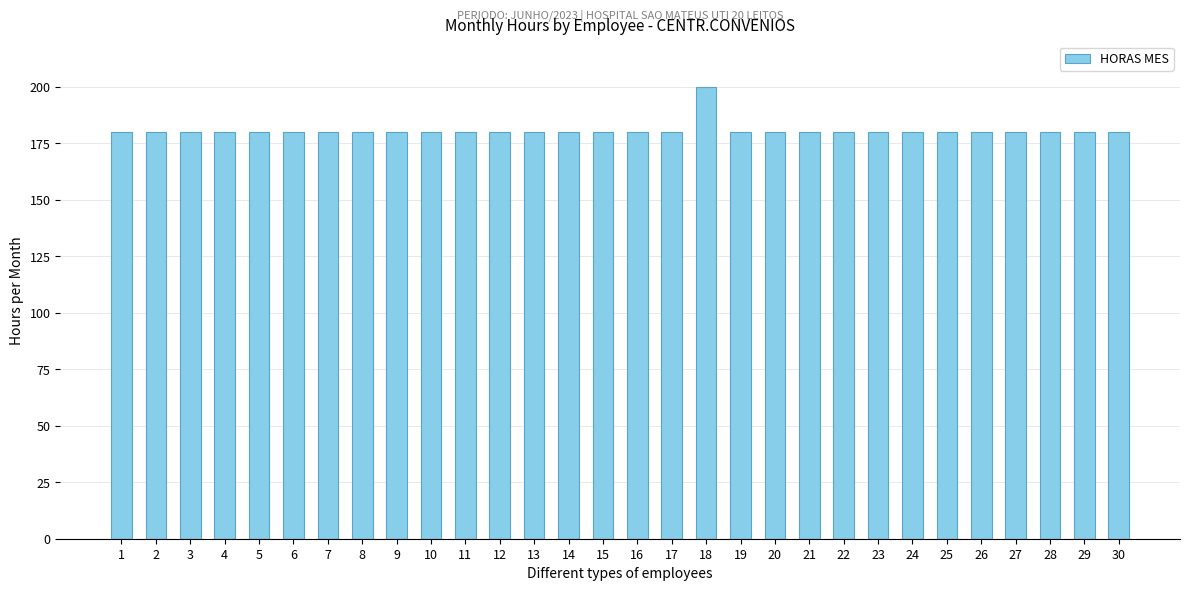

True or false: the data shows 180 at 25.

True